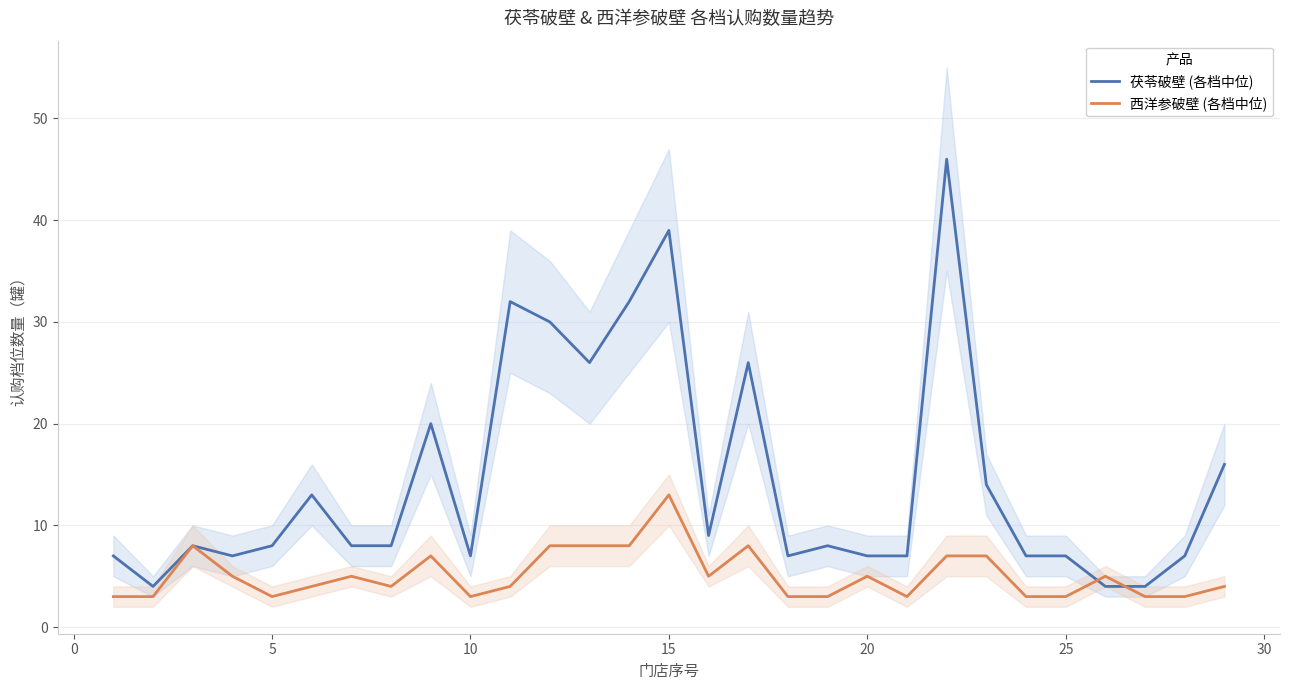

Count the number of categories in the chart.

29